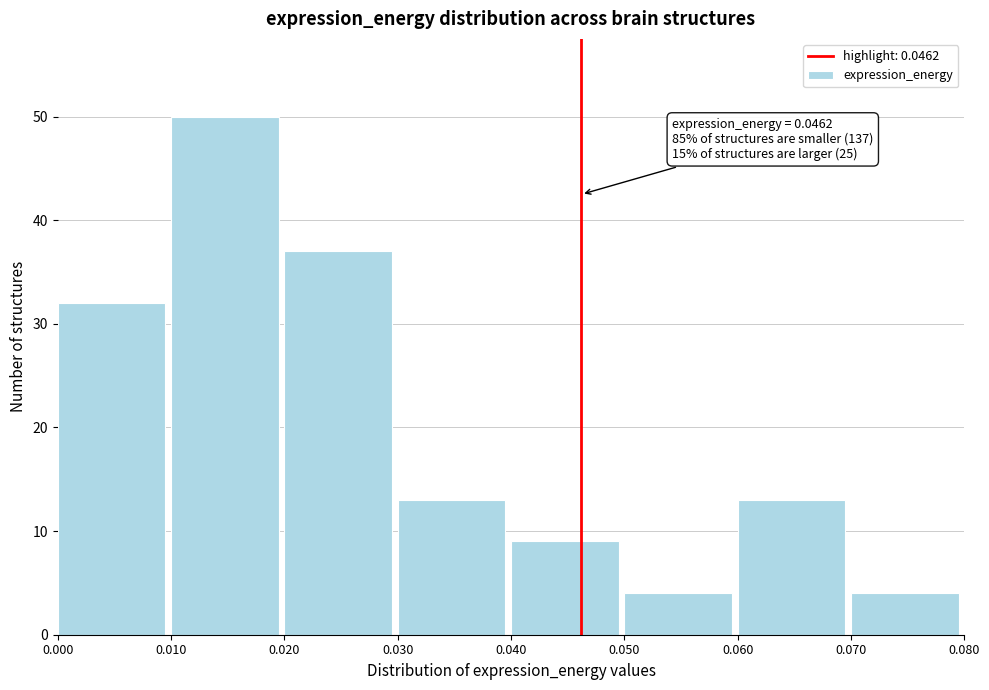

Which range on the x-axis has the tallest bar?

0.010 to 0.020